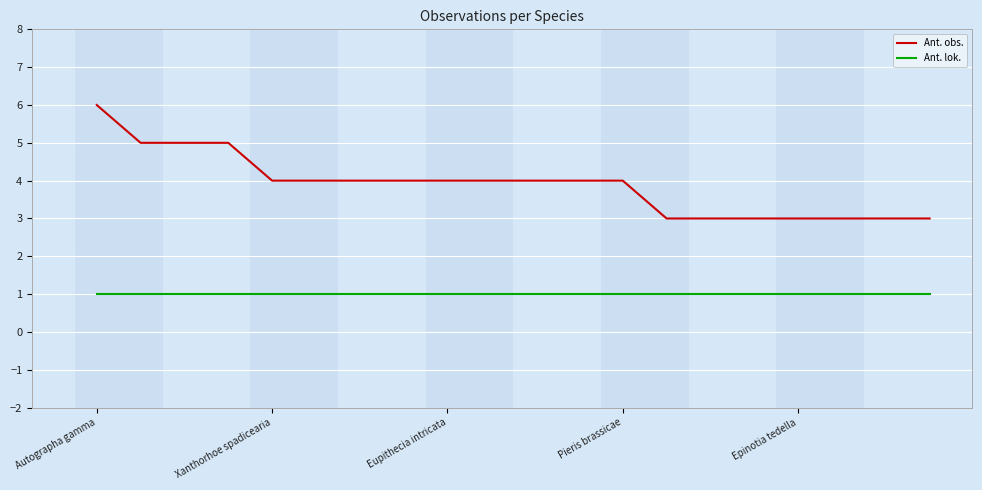

List the series in order of their overall mean, lowest first.

Ant. lok., Ant. obs.